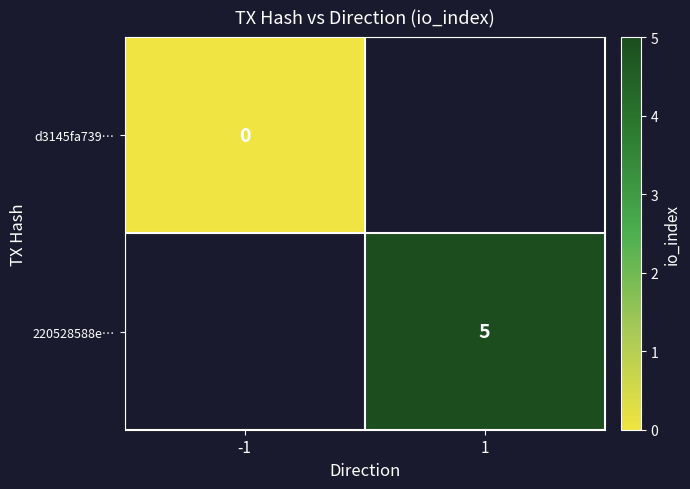

Is it true that 220528588e… equals 5 at 1?

True